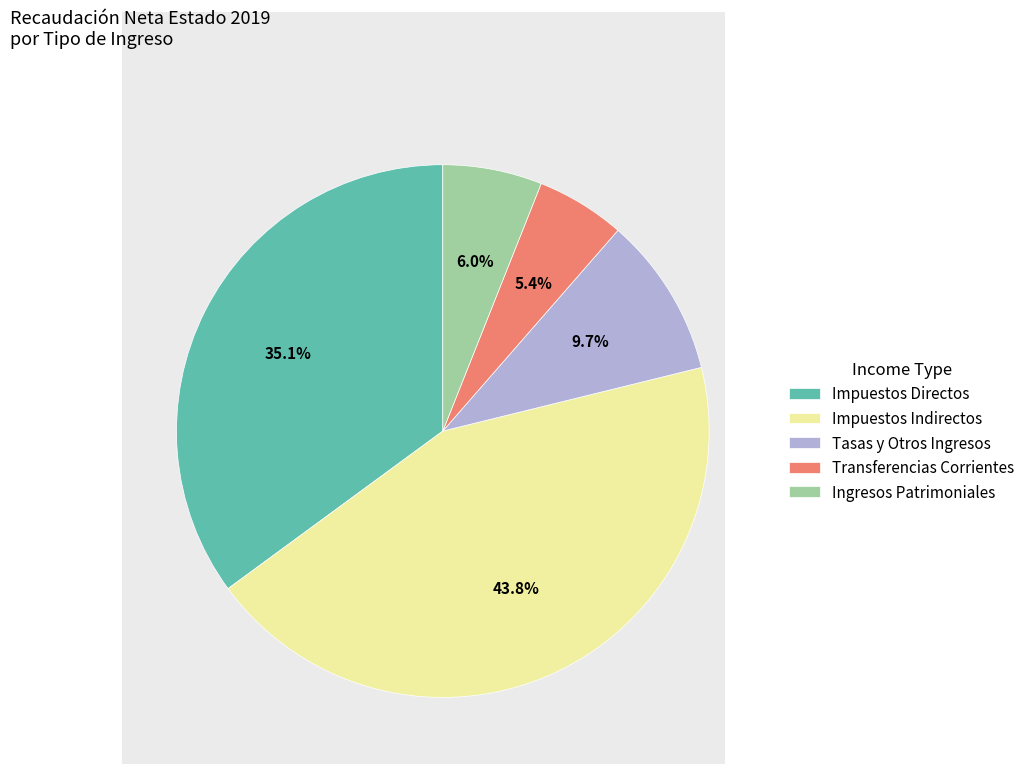

True or false: Ingresos Patrimoniales accounts for 14% of the total.

False